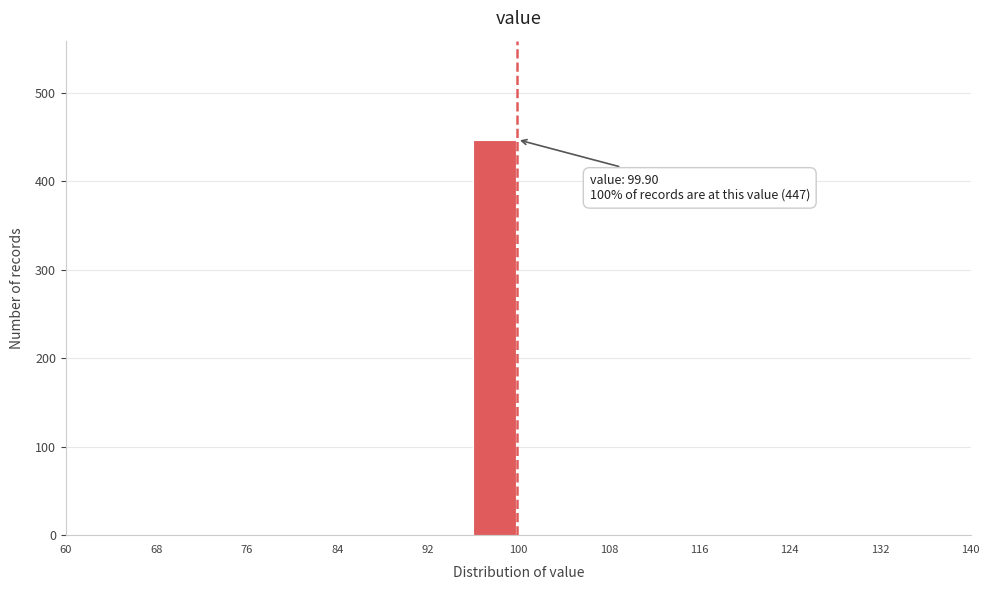

Which range on the x-axis has the tallest bar?

96 to 100